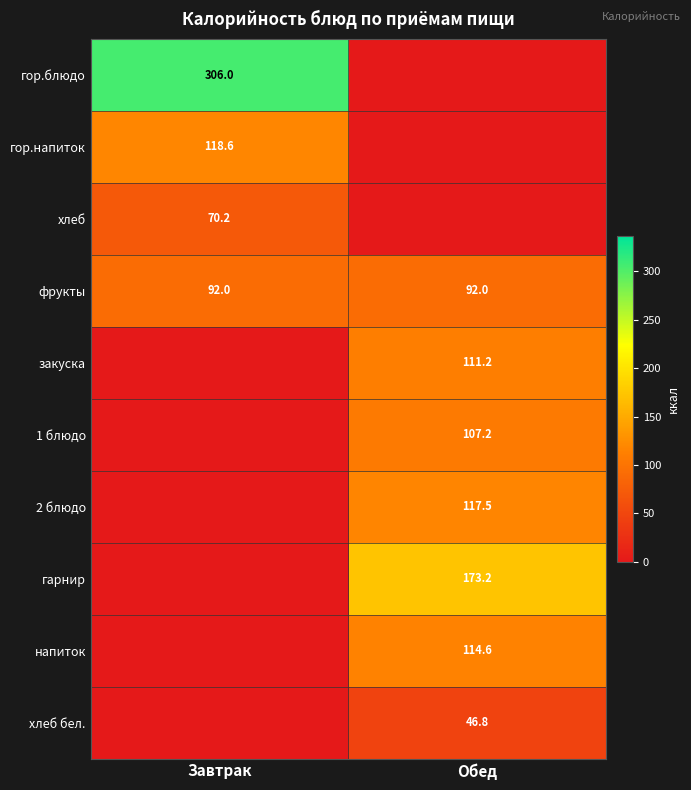

What value does the фрукты series have at Завтрак?

92.0